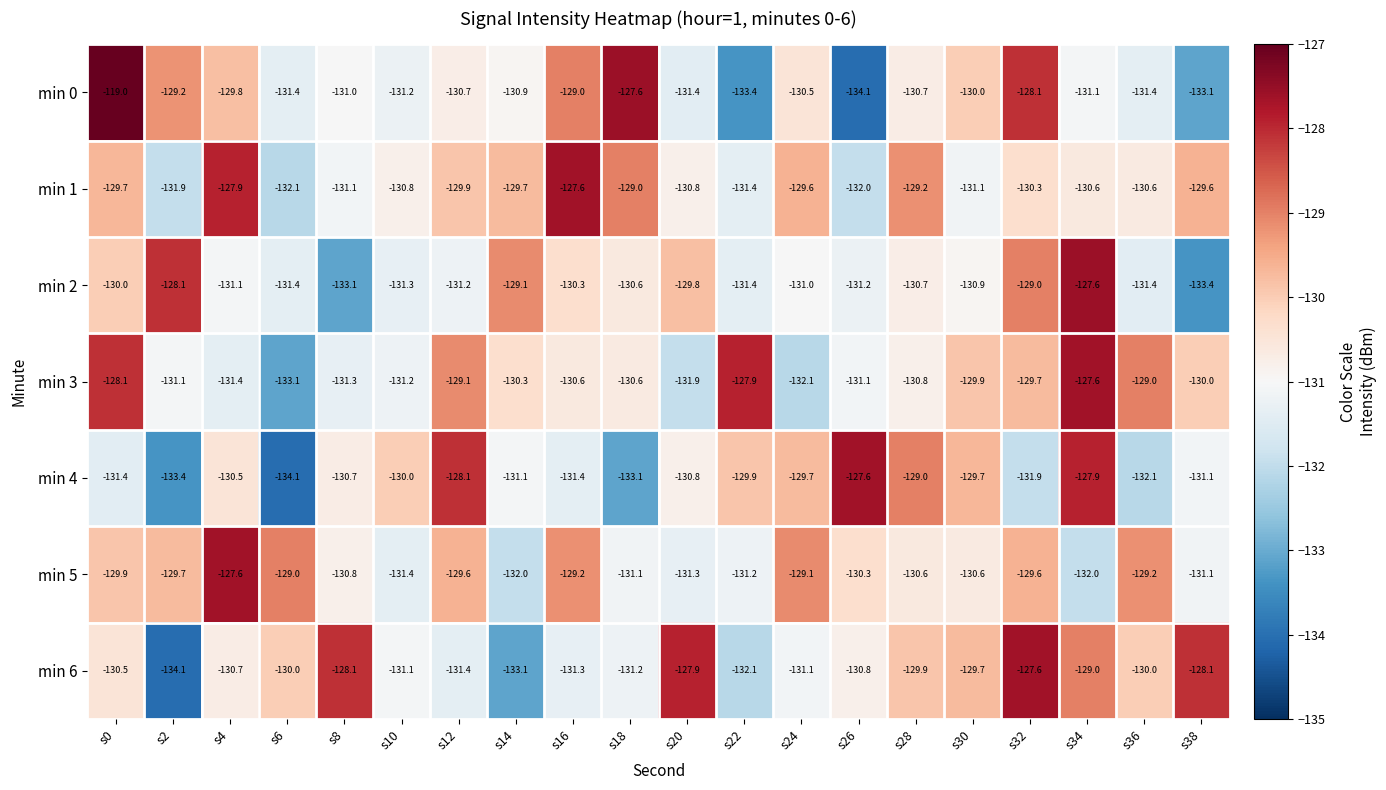

Which category has the highest value across all series?

s0